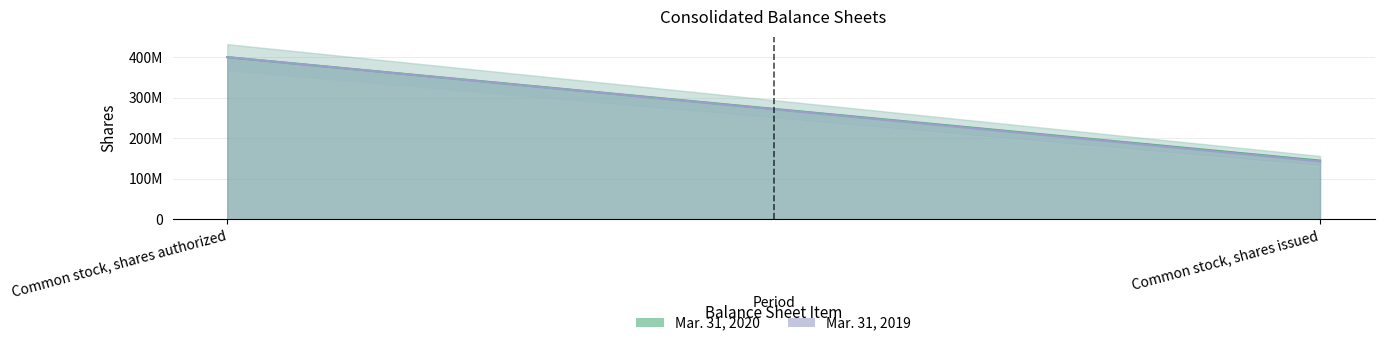

What is the label of the 2nd point from the left?

Common stock, shares issued